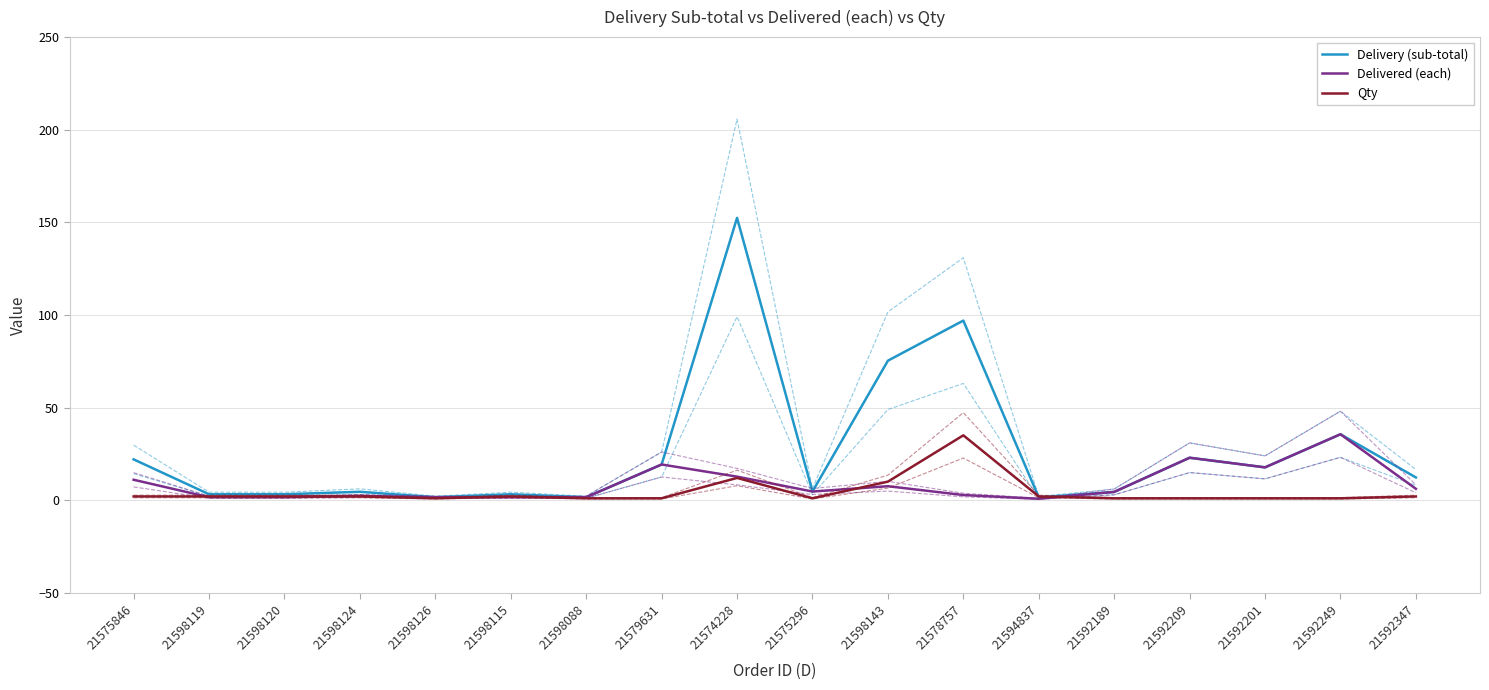

What is the approximate value of Qty at 21592189?

1.0